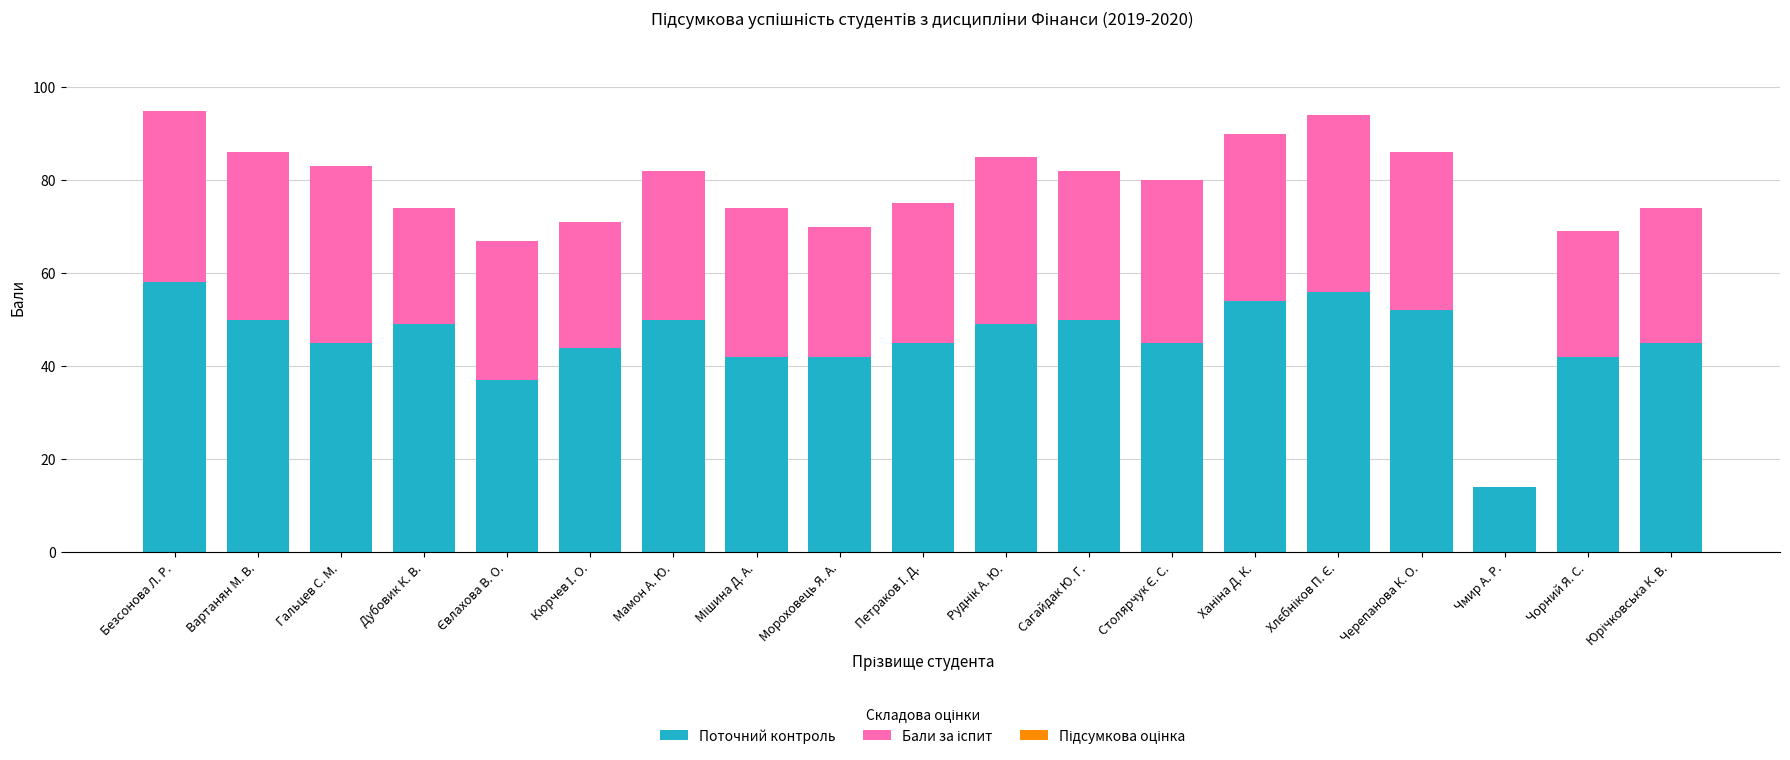

The Поточний контроль series shows 58 at Безсонова Л. Р.. True or false?

True